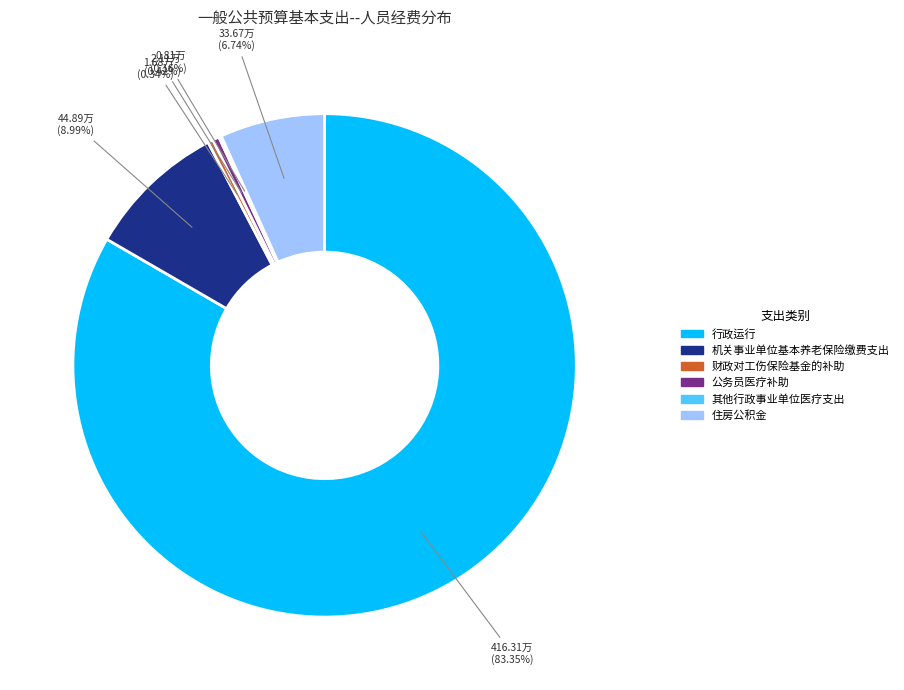

Is 行政运行 the majority of the pie?

Yes